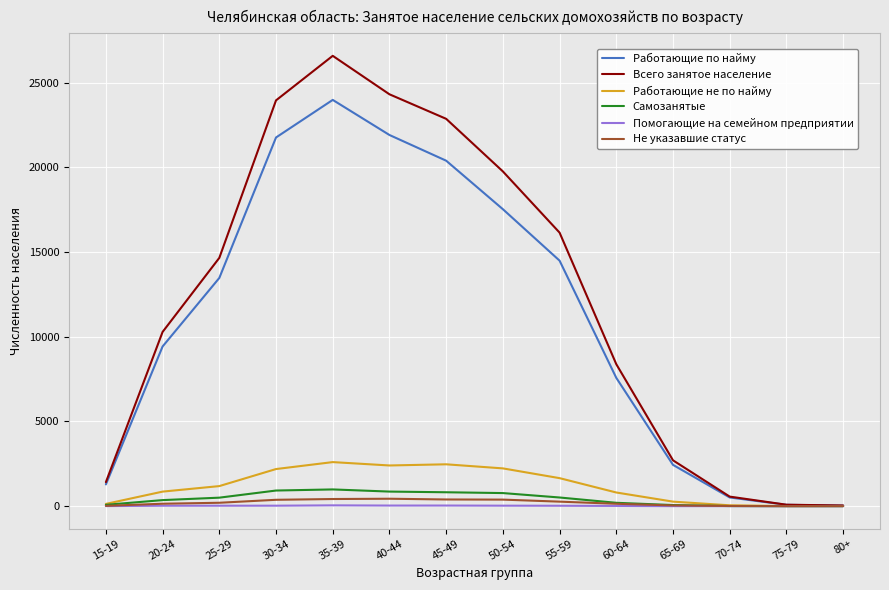

Between 45-49 and 70-74, which series saw the biggest shift?

Всего занятое население